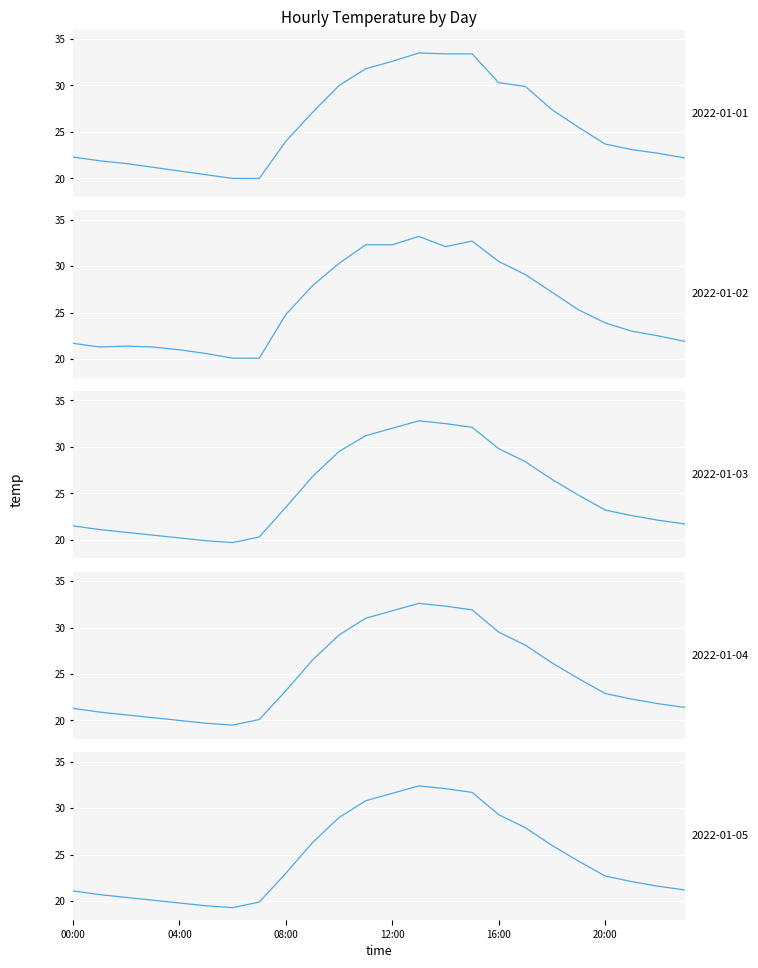

True or false: 2022-01-03 and 2022-01-02 intersect in this chart.

True